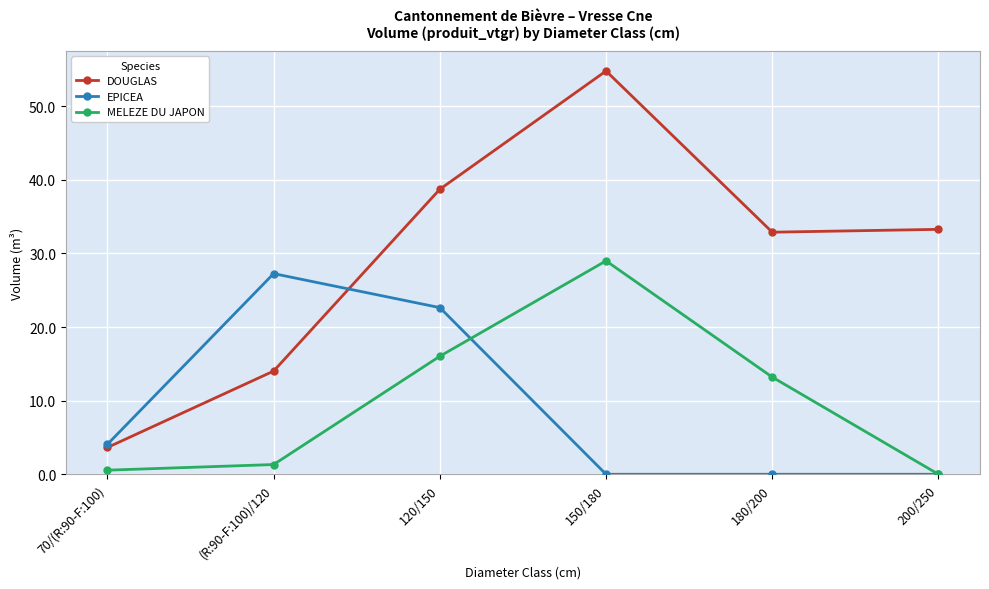

What is the sum of the MELEZE DU JAPON values at (R:90-F:100)/120 and 70/(R:90-F:100)?

1.9